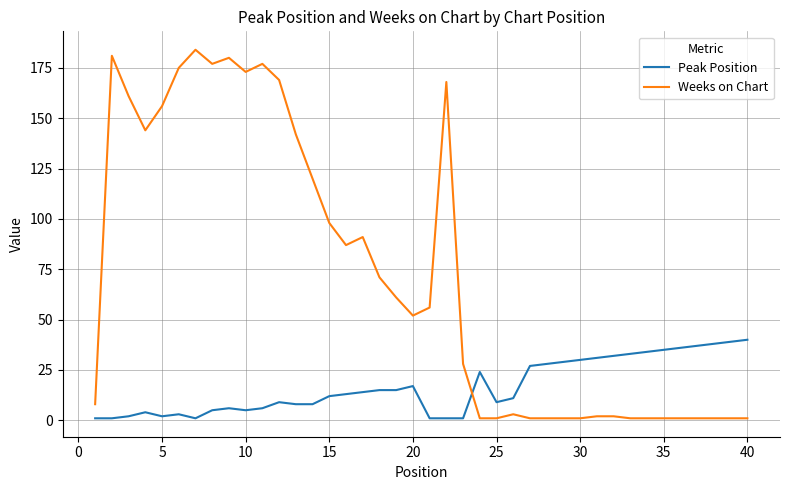

What is the highest value of the Weeks on Chart series?

184